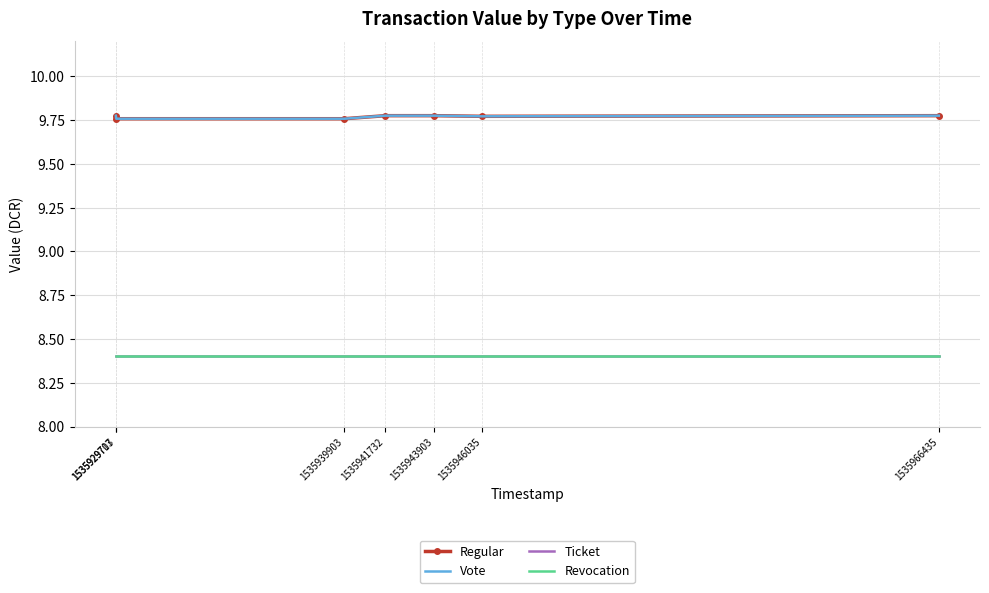

The value of Vote at 1535929717 is 9.8. True or false?

True